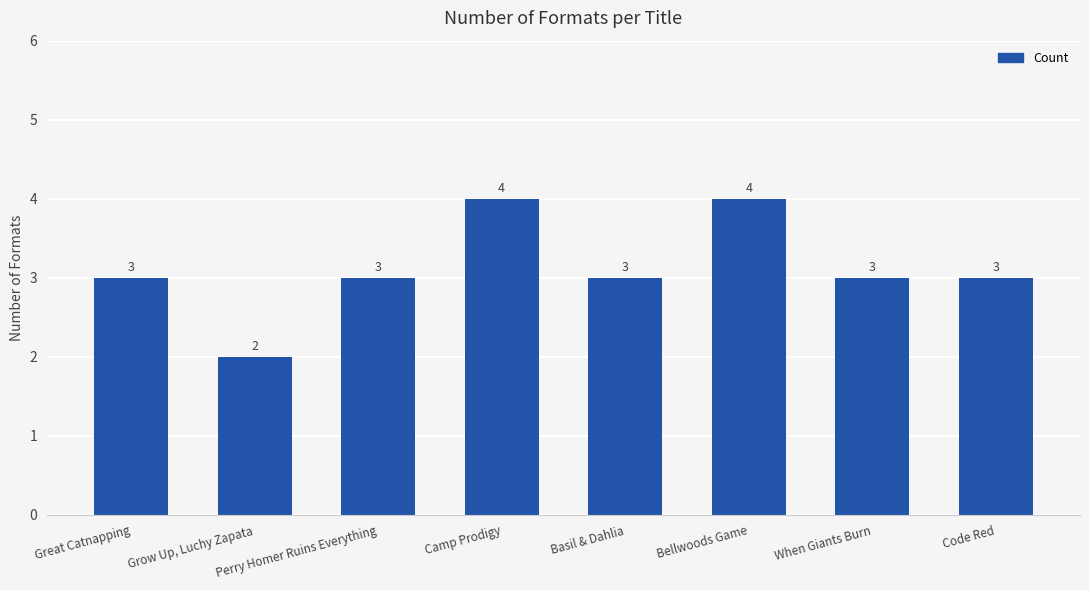

Count the number of categories in the chart.

8